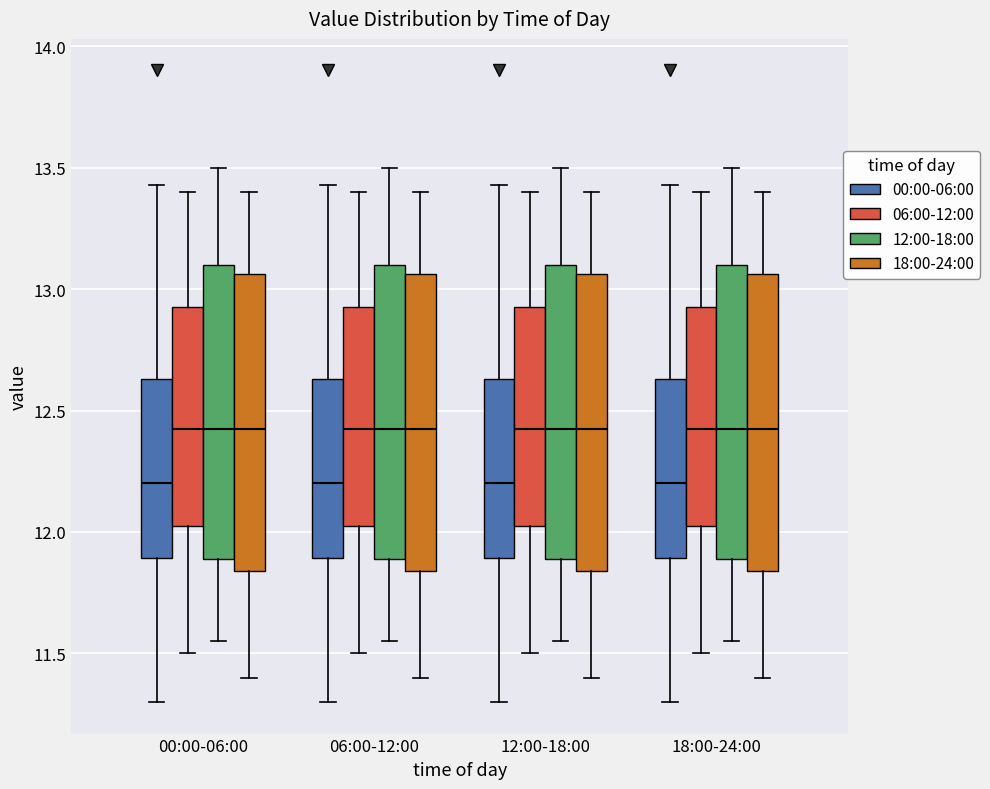

Reading left to right, read every box against the y-axis: the position of its median line, the range the box covers, and the ends of its whiskers. The values are not printed on the chart, so give them approximately, as read against the axis.

00:00-06:00 (00:00-06:00): median 12.20, box 11.90 to 12.65, whiskers 11.30 to 13.45
00:00-06:00 (06:00-12:00): median 12.45, box 12.05 to 12.95, whiskers 11.50 to 13.40
00:00-06:00 (12:00-18:00): median 12.45, box 11.90 to 13.10, whiskers 11.55 to 13.50
00:00-06:00 (18:00-24:00): median 12.45, box 11.85 to 13.05, whiskers 11.40 to 13.40
06:00-12:00 (00:00-06:00): median 12.20, box 11.90 to 12.65, whiskers 11.30 to 13.45
06:00-12:00 (06:00-12:00): median 12.45, box 12.05 to 12.95, whiskers 11.50 to 13.40
06:00-12:00 (12:00-18:00): median 12.45, box 11.90 to 13.10, whiskers 11.55 to 13.50
06:00-12:00 (18:00-24:00): median 12.45, box 11.85 to 13.05, whiskers 11.40 to 13.40
12:00-18:00 (00:00-06:00): median 12.20, box 11.90 to 12.65, whiskers 11.30 to 13.45
12:00-18:00 (06:00-12:00): median 12.45, box 12.05 to 12.95, whiskers 11.50 to 13.40
12:00-18:00 (12:00-18:00): median 12.45, box 11.90 to 13.10, whiskers 11.55 to 13.50
12:00-18:00 (18:00-24:00): median 12.45, box 11.85 to 13.05, whiskers 11.40 to 13.40
18:00-24:00 (00:00-06:00): median 12.20, box 11.90 to 12.65, whiskers 11.30 to 13.45
18:00-24:00 (06:00-12:00): median 12.45, box 12.05 to 12.95, whiskers 11.50 to 13.40
18:00-24:00 (12:00-18:00): median 12.45, box 11.90 to 13.10, whiskers 11.55 to 13.50
18:00-24:00 (18:00-24:00): median 12.45, box 11.85 to 13.05, whiskers 11.40 to 13.40